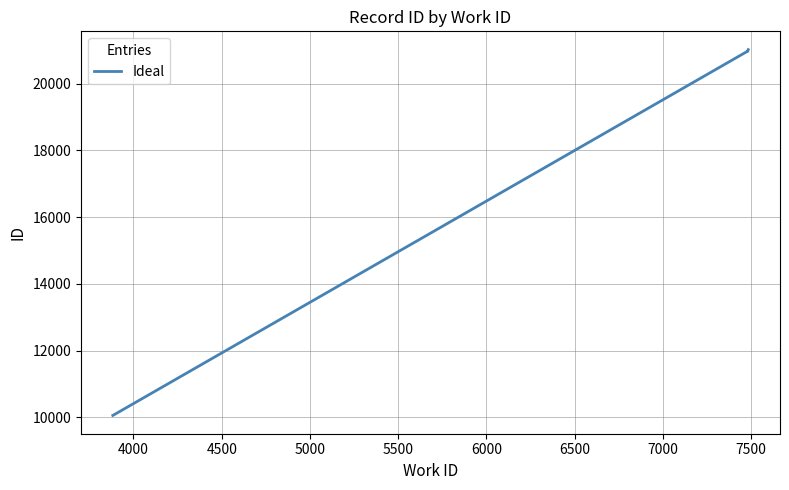

How many lines are shown in the chart?

1